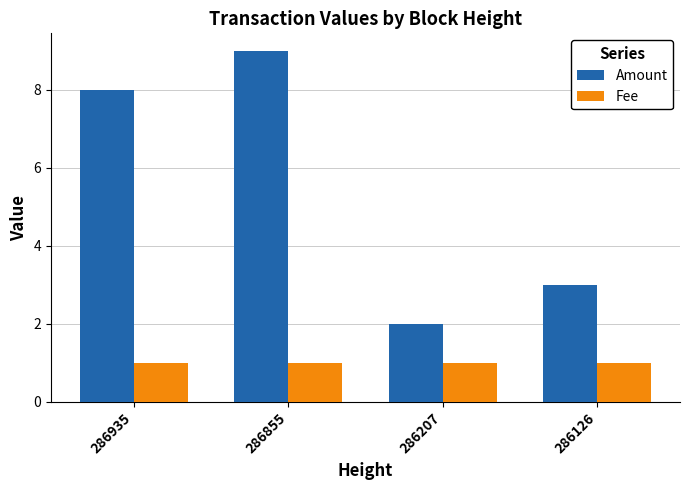

Reading left to right, extract all data points from this chart.

Amount: 8	9	2	3
Fee: 1	1	1	1